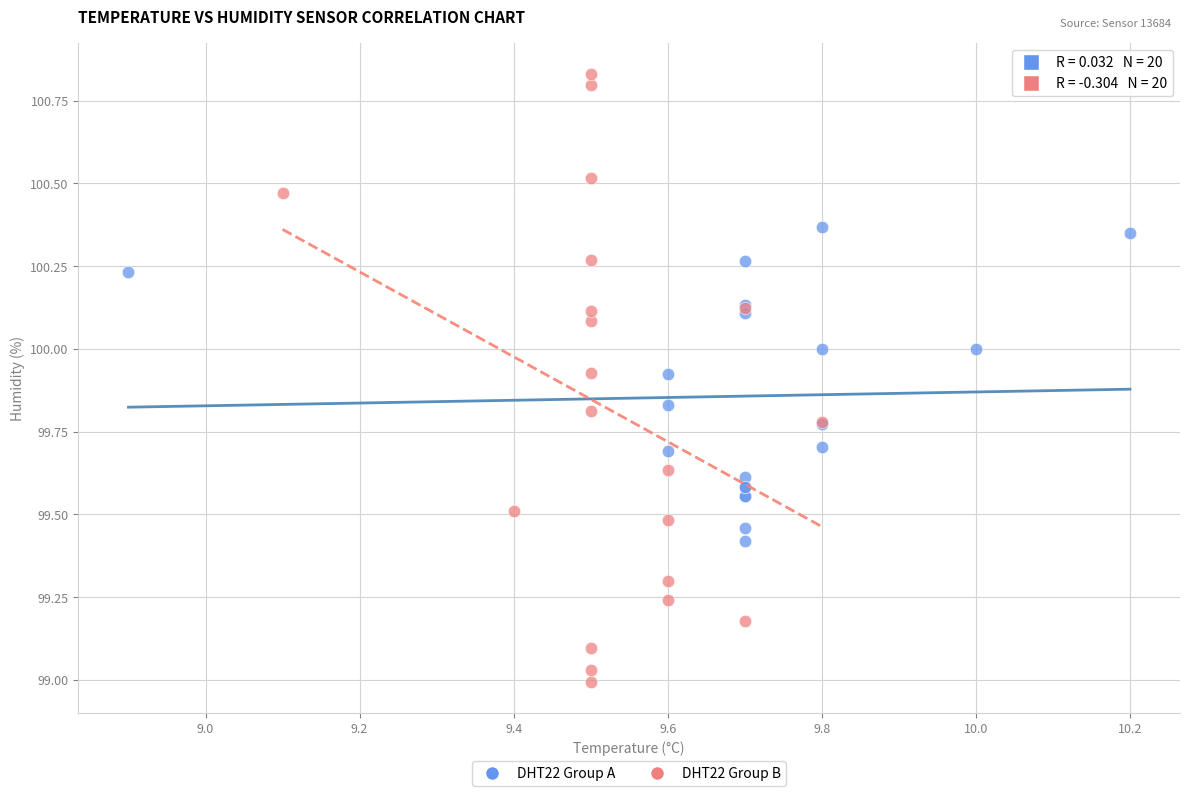

What are all the series names shown in the legend?

DHT22 Group A, DHT22 Group B